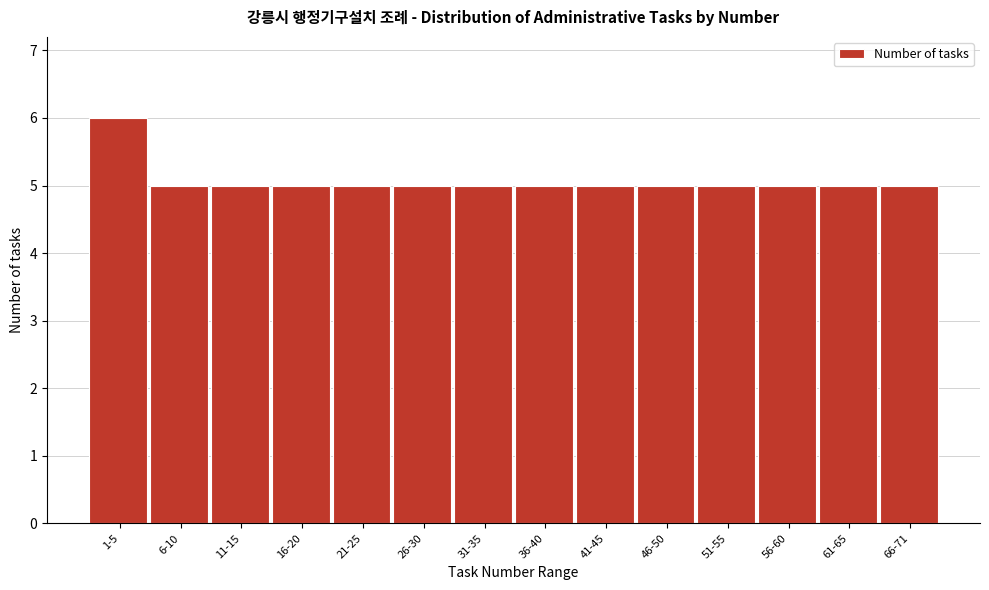

Reading left to right, list all the values displayed in this chart.

6	5	5	5	5	5	5	5	5	5	5	5	5	5